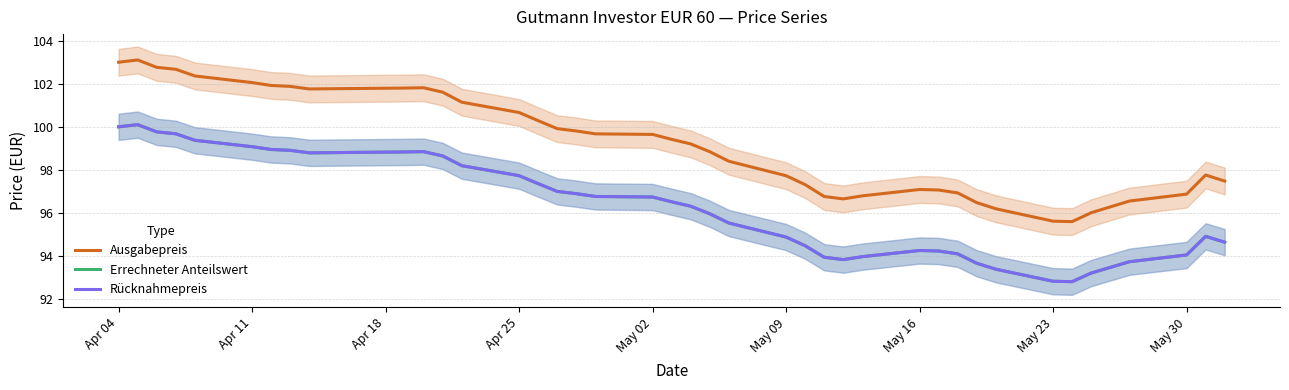

Is it true that Ausgabepreis equals 150.1 at 12?

False